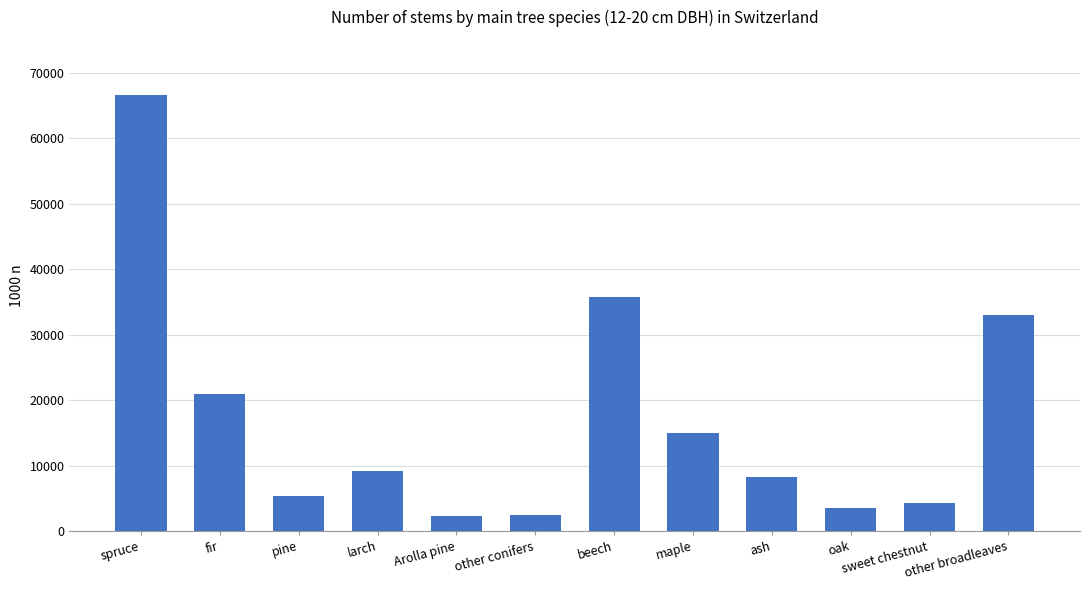

Is it true that the value at larch is 9139?

True